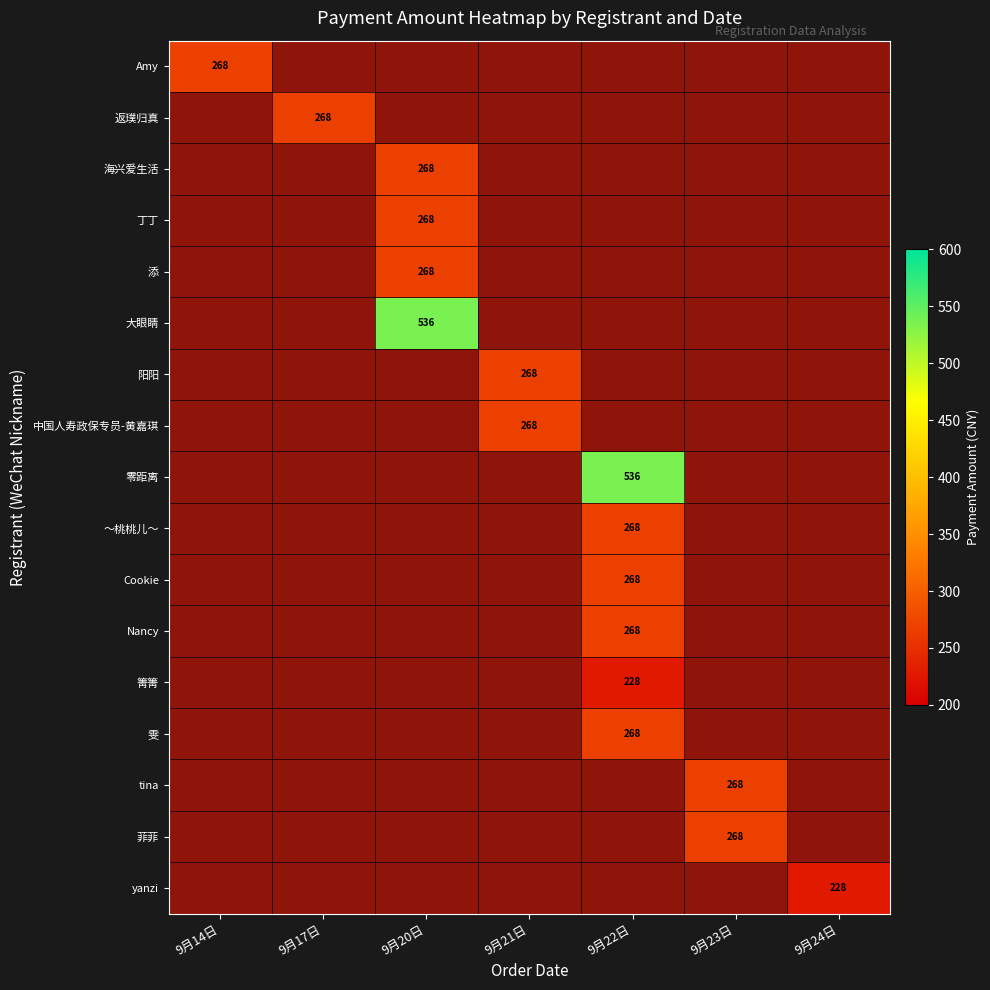

Which category has the highest value in the Amy series?

9月14日